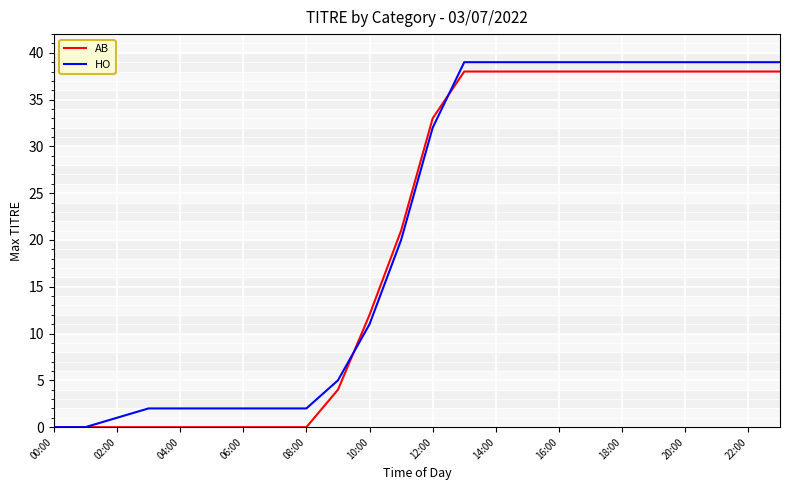

What is the maximum value shown in the chart?

39